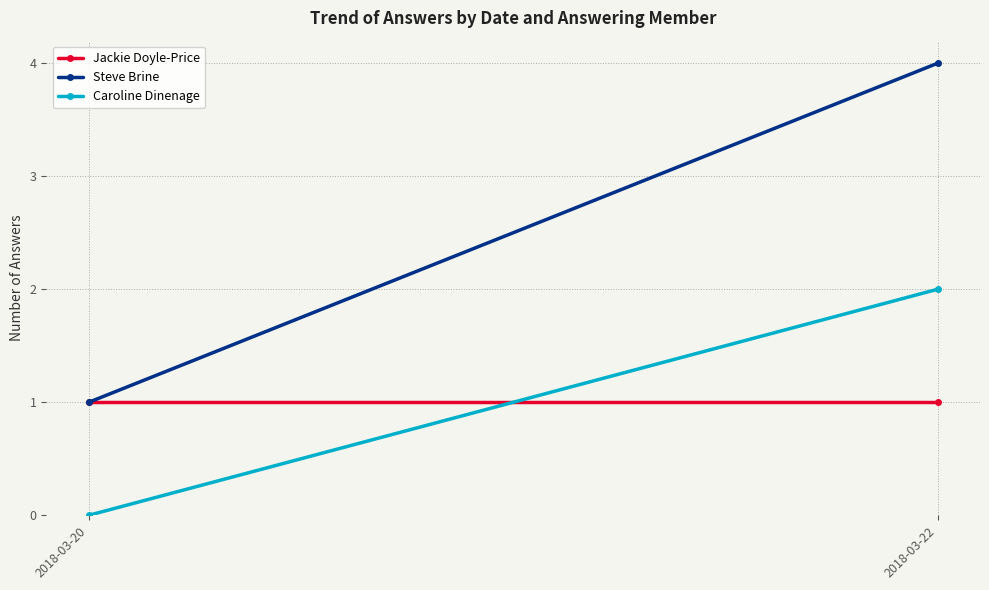

How many categories are shown in the chart?

2